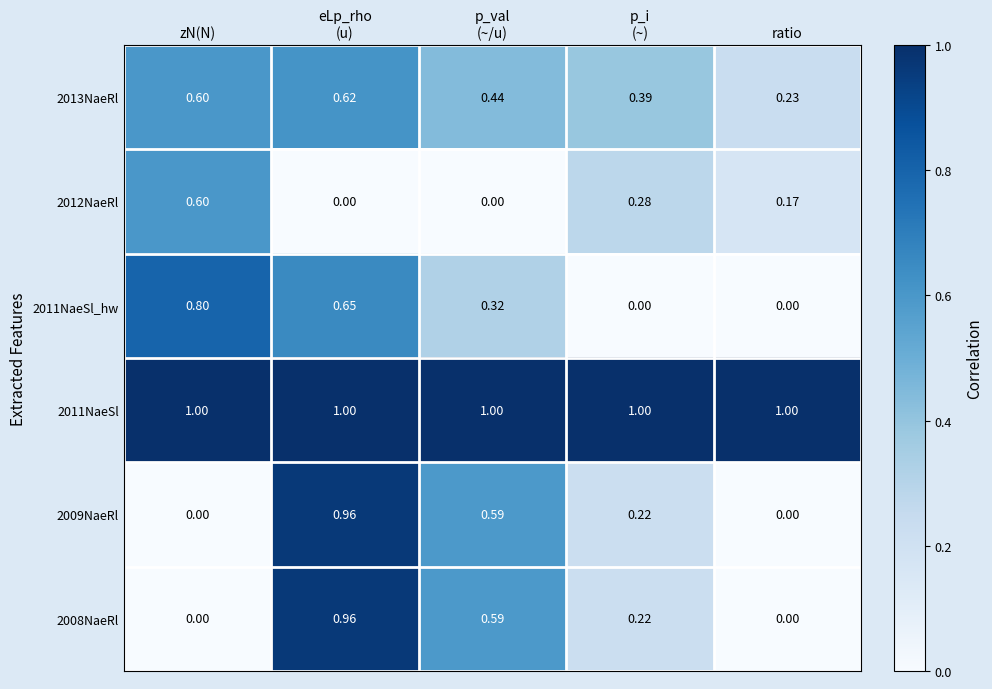

How many series are shown in this chart?

6